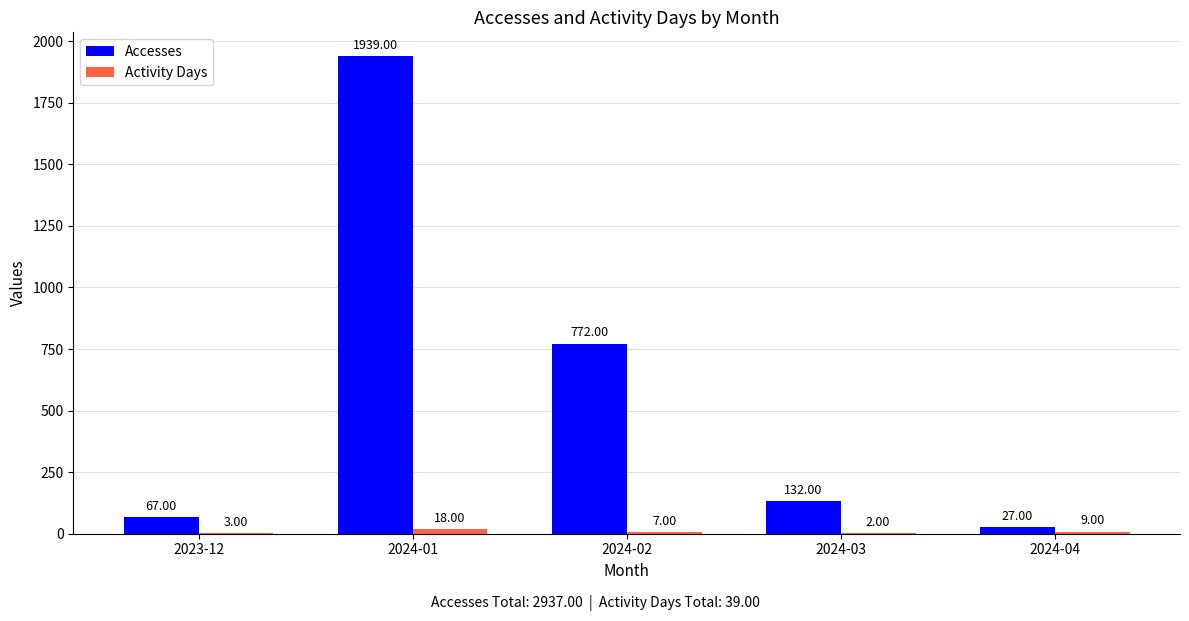

What is the sum of all Accesses values?

2937